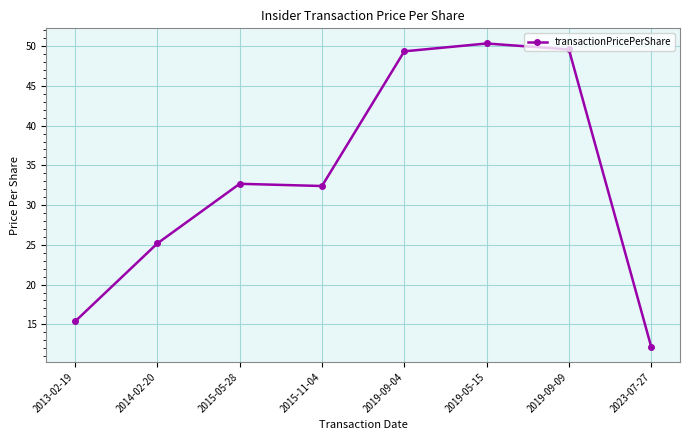

Reading right to left, transcribe all the data shown in this chart.

12.2	49.6	50.3	49.4	32.4	32.7	25.2	15.4